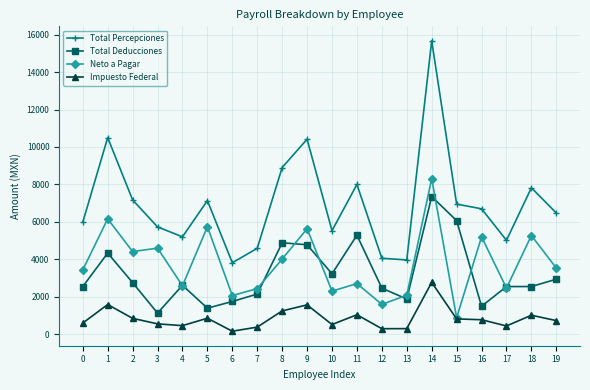

Is this an area chart (filled region under the line)?

No